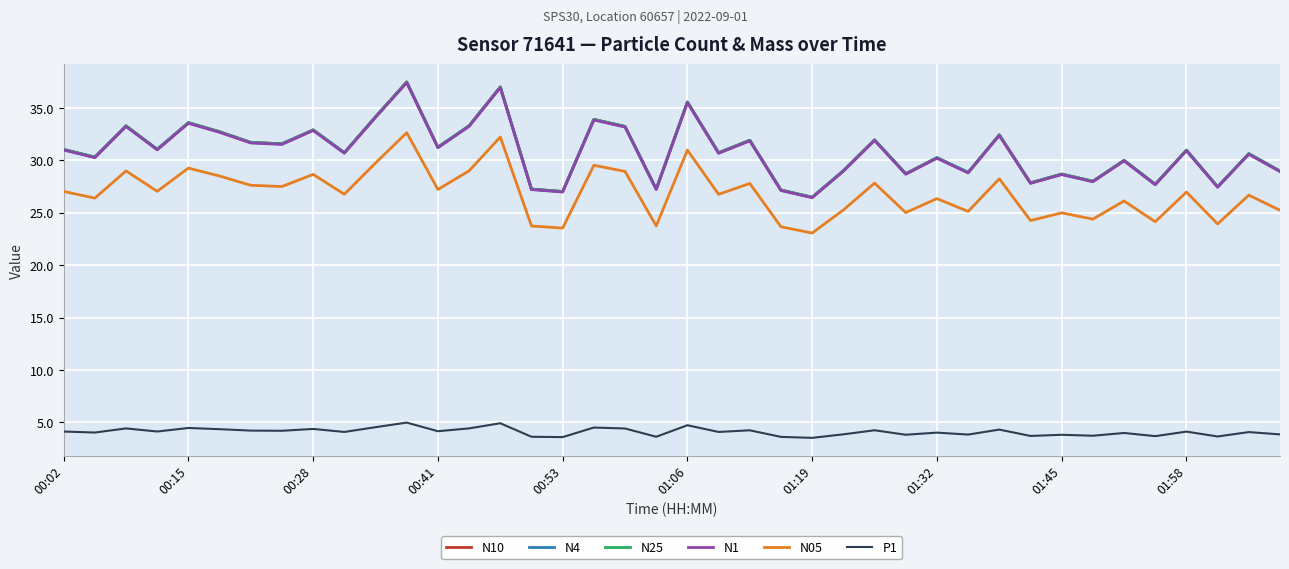

What is the difference between the second highest and second lowest values in the N10 series?

10.0